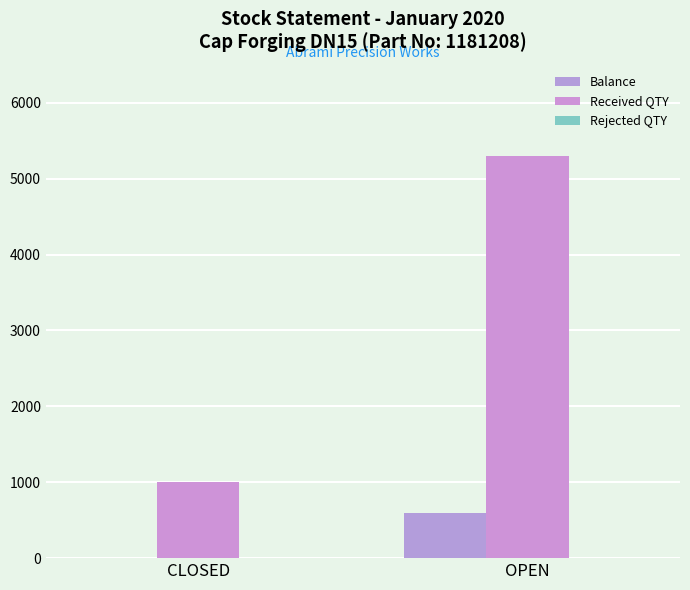

At which label does Received QTY reach its peak?

OPEN